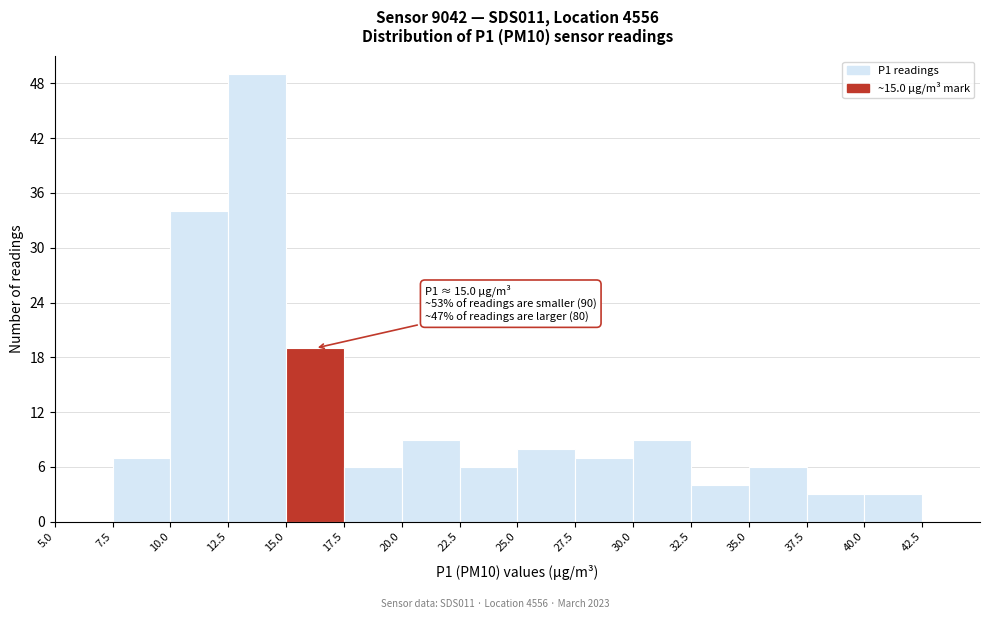

Which range on the x-axis has the tallest bar?

12.5 to 15.0